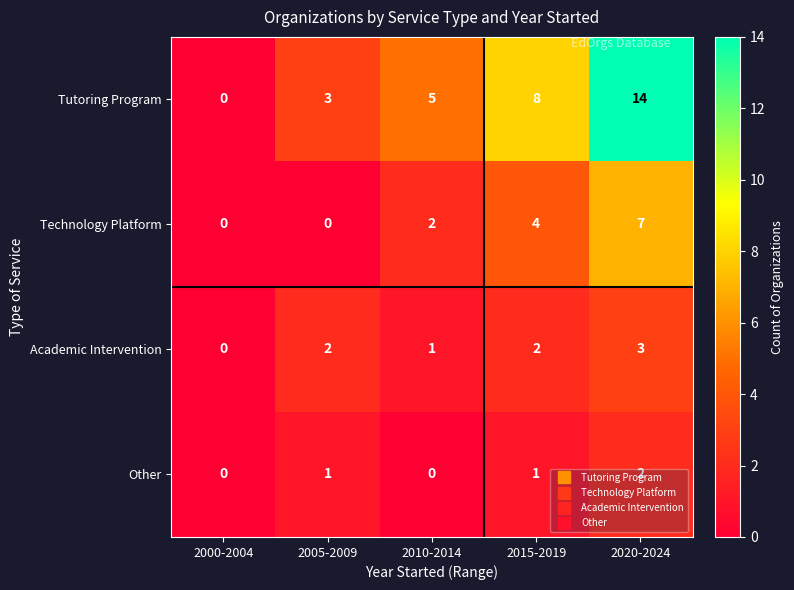

What is the average value of the Tutoring Program series?

6